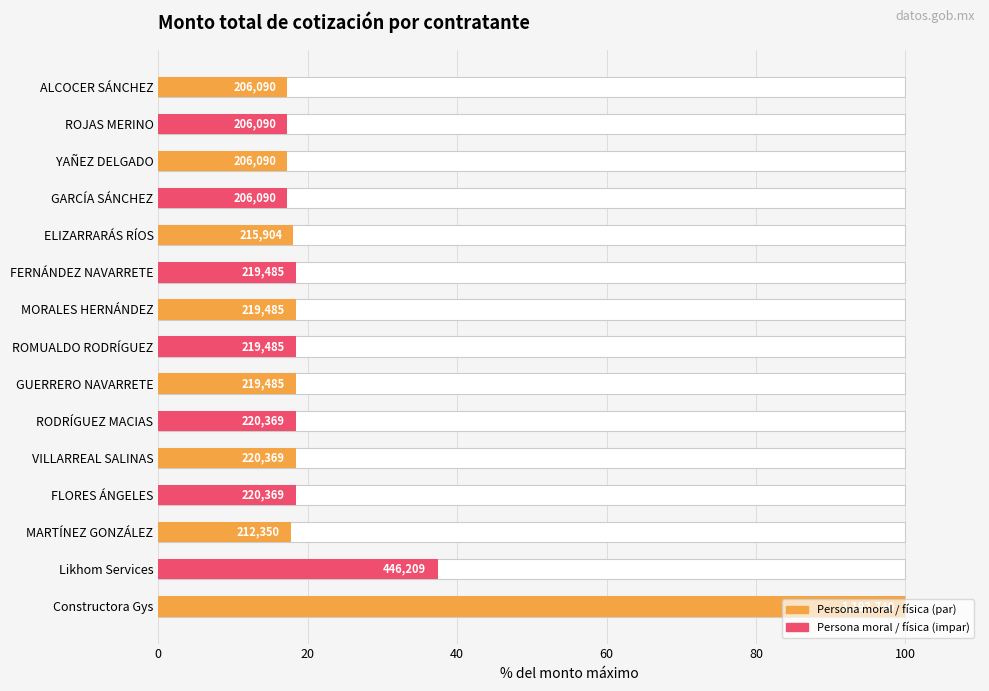

What is the difference between the second highest and minimum values?

20.1